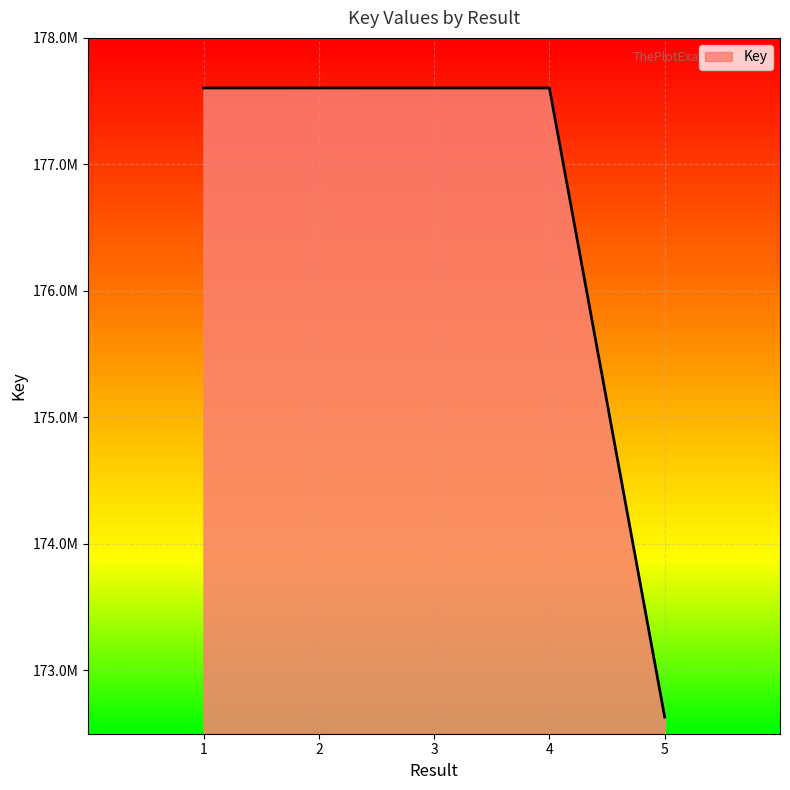

Does the chart have visible grid lines?

Yes